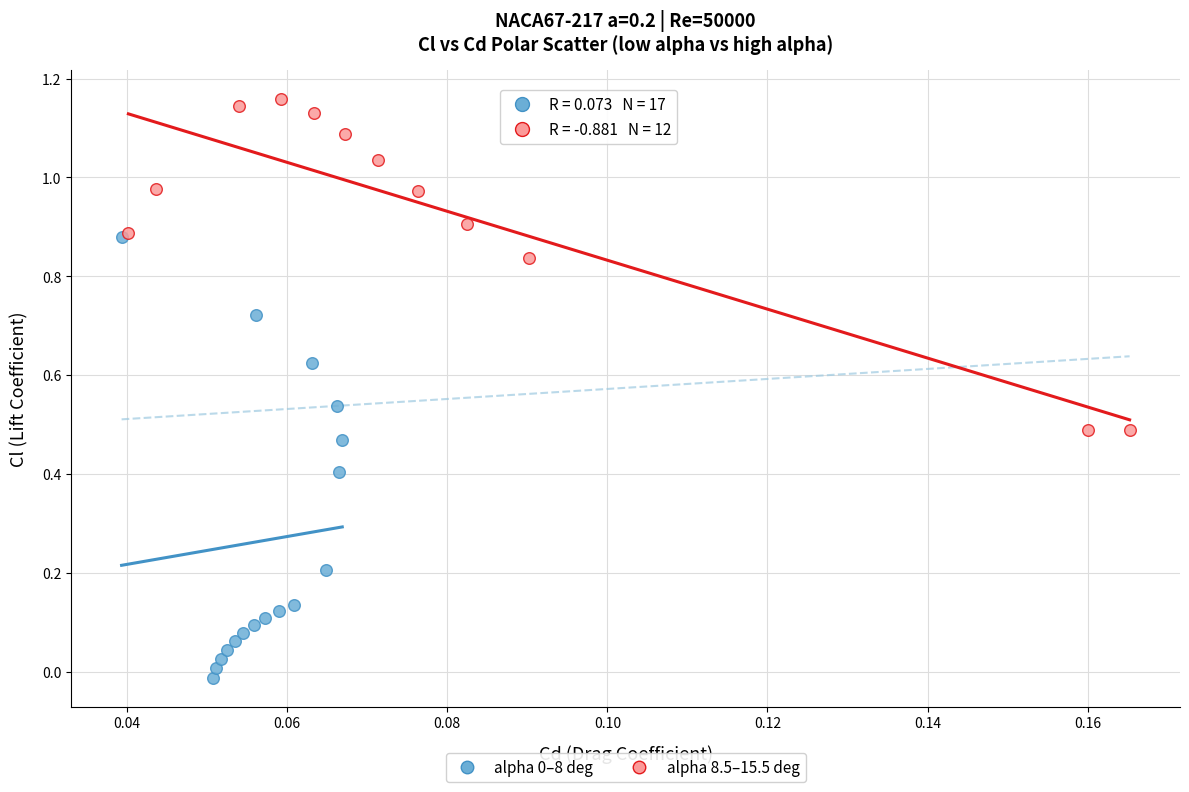

Which series reaches the maximum Y coordinate?

alpha 8.5–15.5 deg